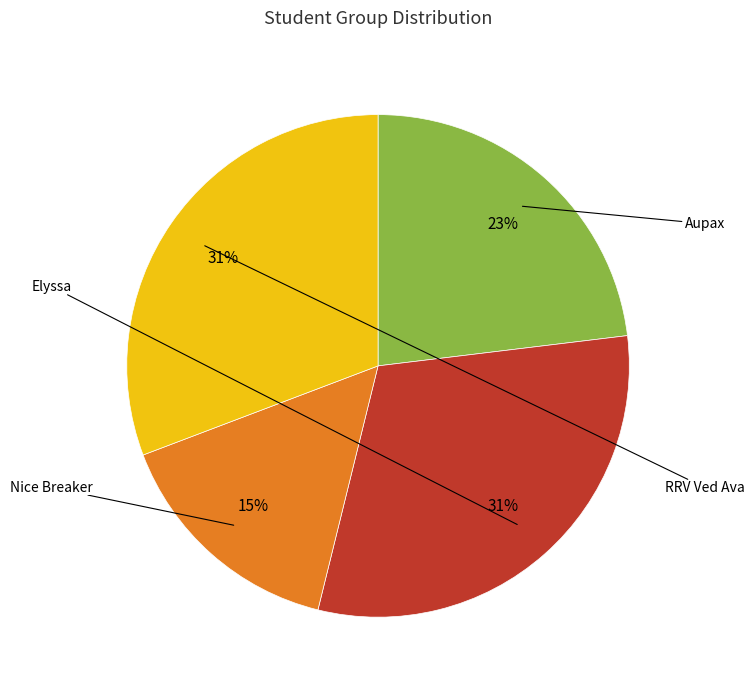

True or false: Elyssa accounts for 31% of the total.

True